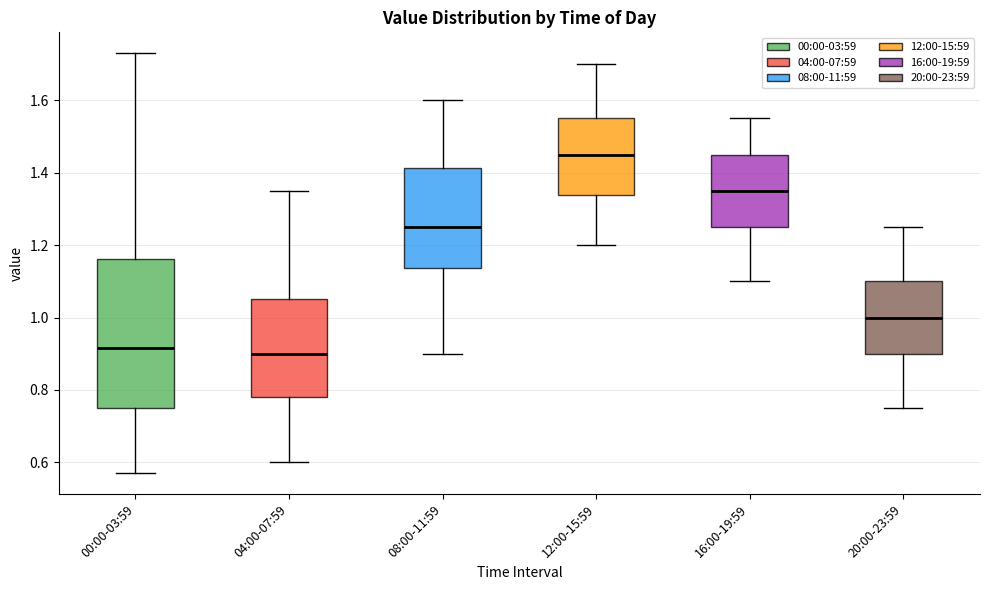

Where is the upper edge of the box for 16:00-19:59 on the y-axis? The values are not printed on the chart, so give them approximately, as read against the axis.

1.46